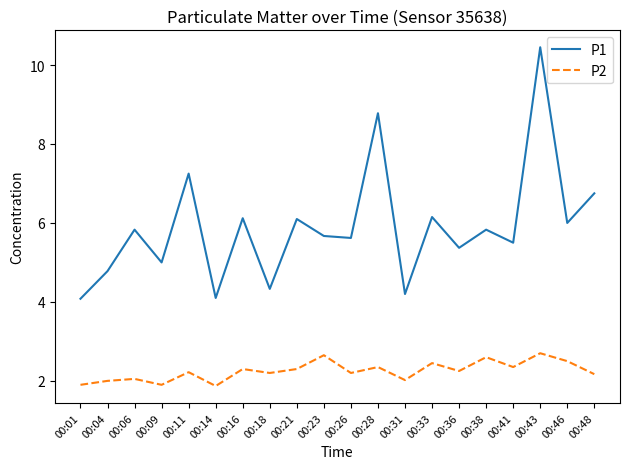

What is the average value of the P1 series?

5.9